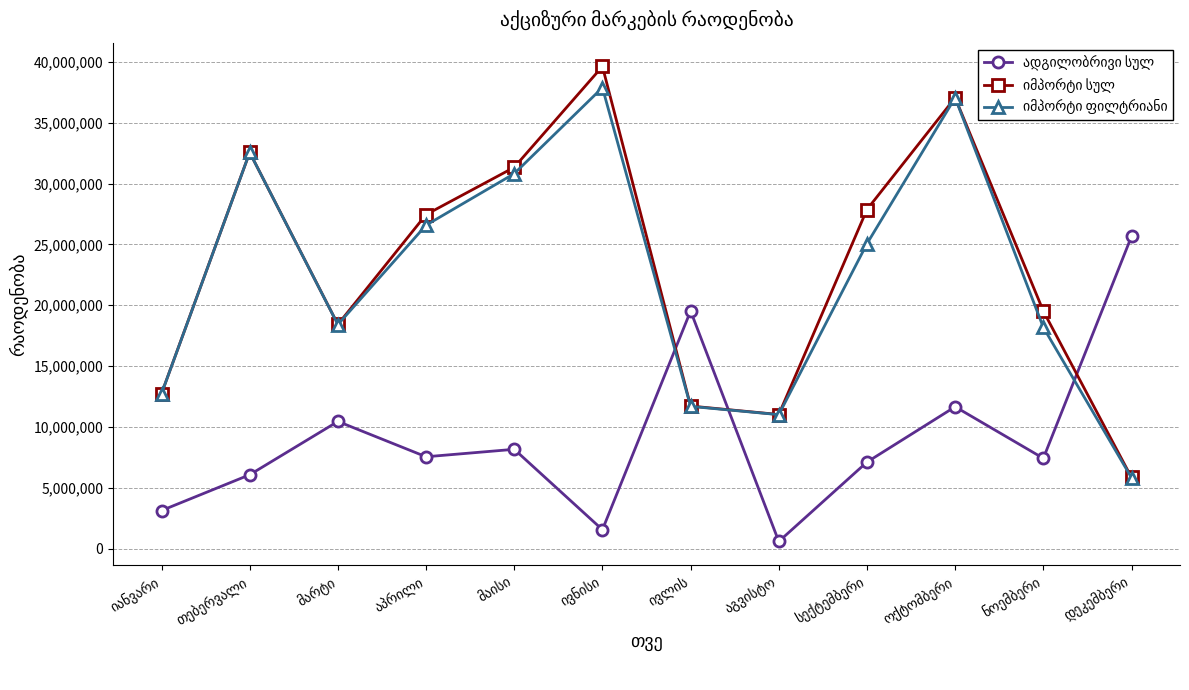

How many lines are shown in the chart?

3